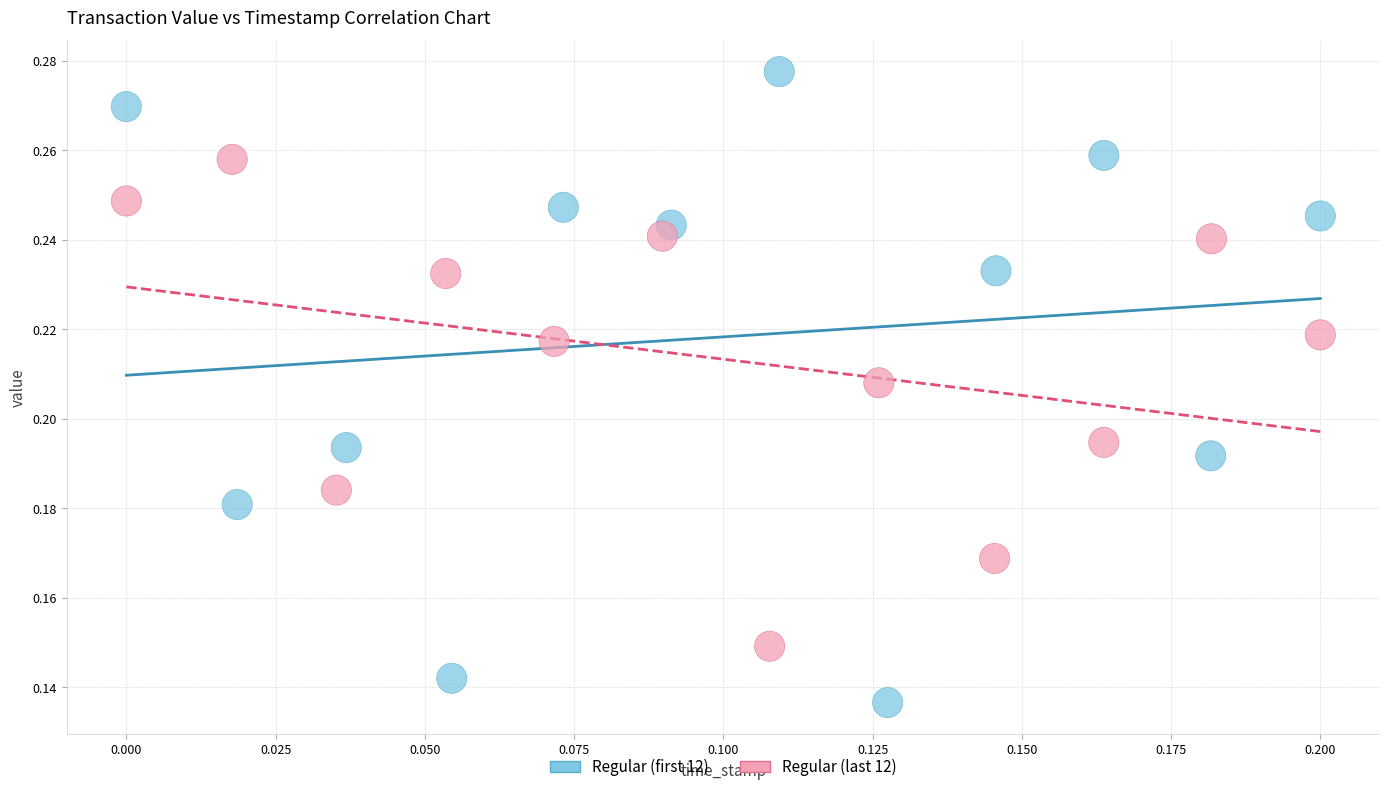

Which series reaches the minimum Y coordinate?

Regular (first 12)